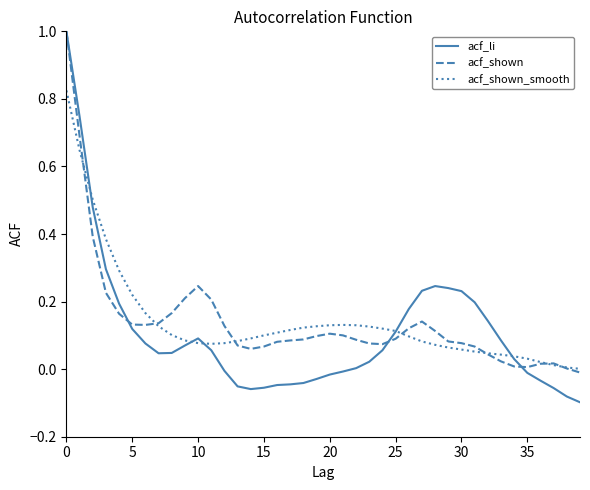

Which series has the largest range (max minus min)?

acf_li